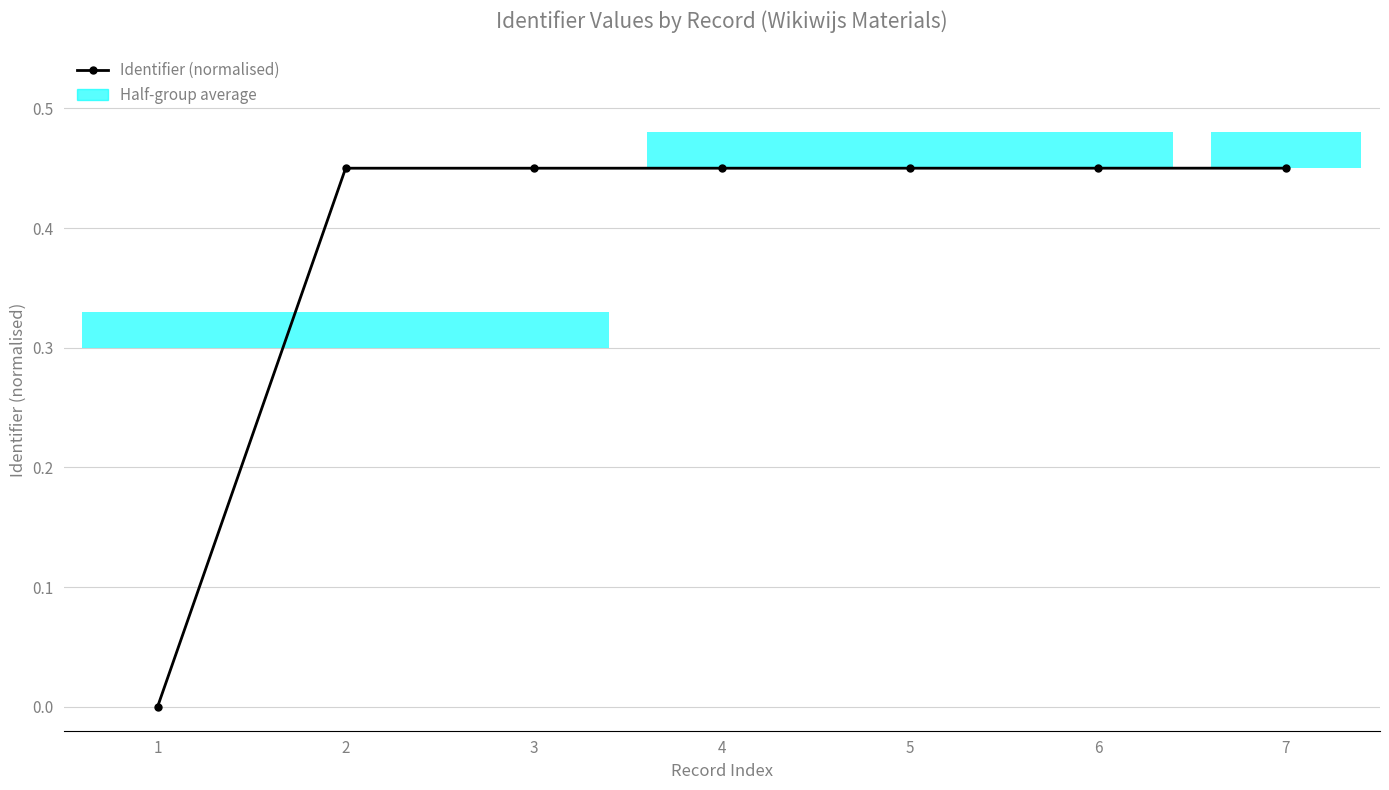

What is the average value?

0.4